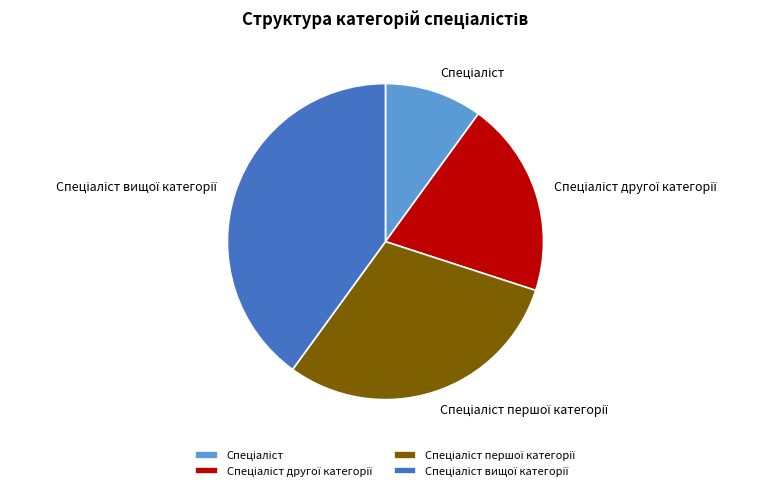

Is there a majority slice in this chart?

No